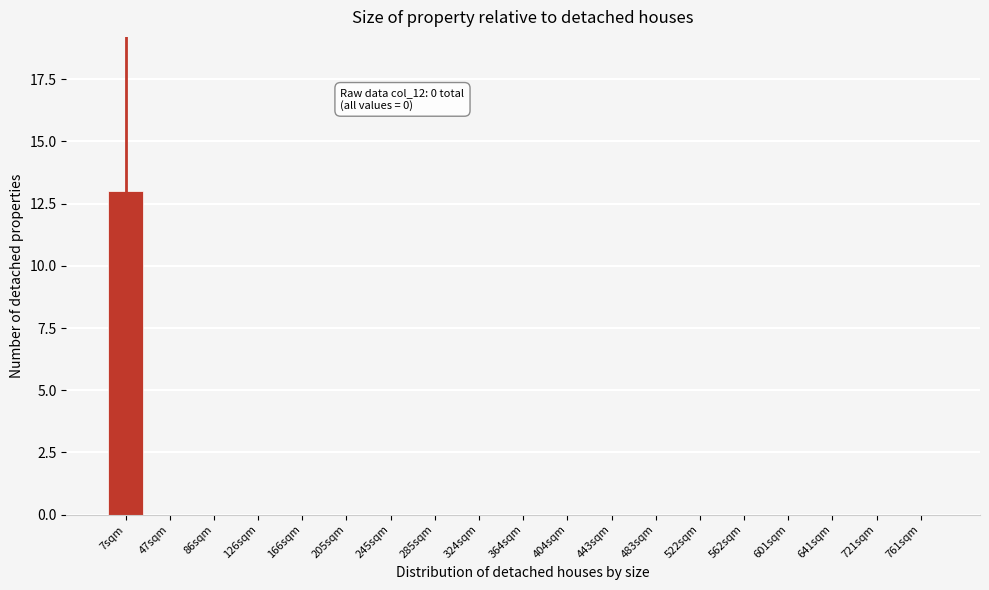

Reading right to left, extract all data points from this chart.

761sqm=0	721sqm=0	641sqm=0	601sqm=0	562sqm=0	522sqm=0	483sqm=0	443sqm=0	404sqm=0	364sqm=0	324sqm=0	285sqm=0	245sqm=0	205sqm=0	166sqm=0	126sqm=0	86sqm=0	47sqm=0	7sqm=13